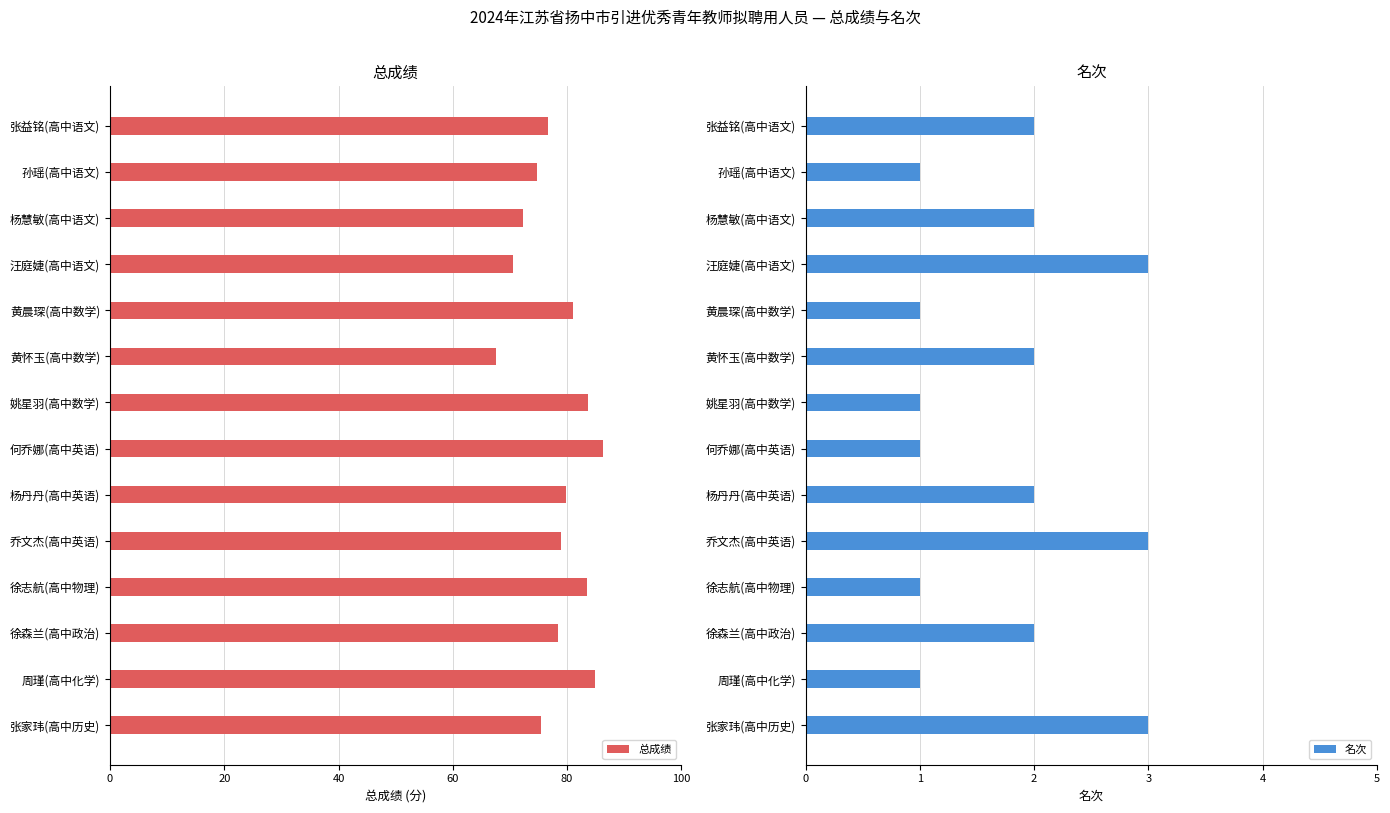

The value of 名次 at 何乔娜(高中英语) is 1. True or false?

True